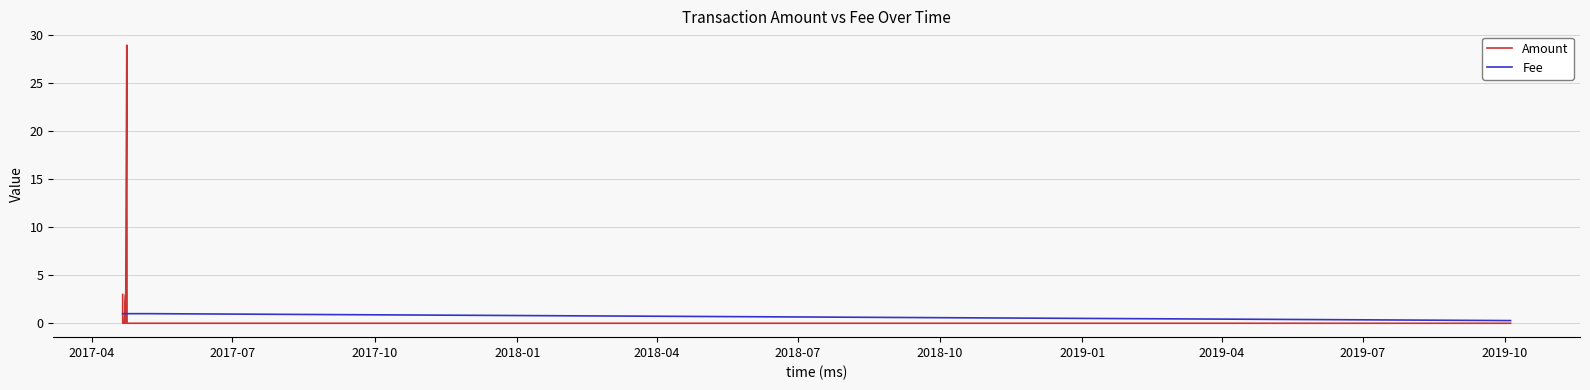

Which series has the widest spread of values?

Amount